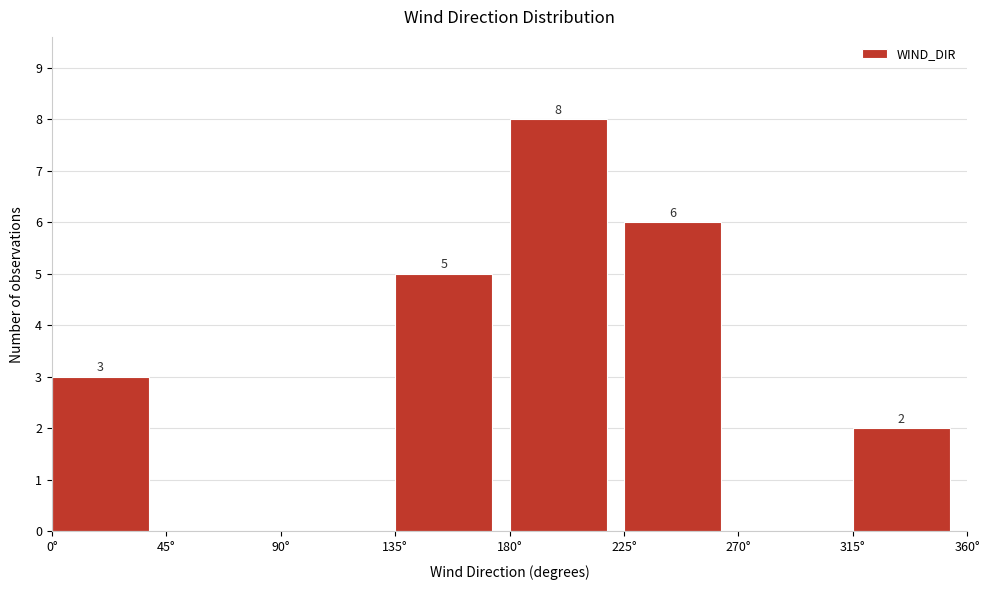

Over which range of the x-axis is the bar tallest?

180 to 225